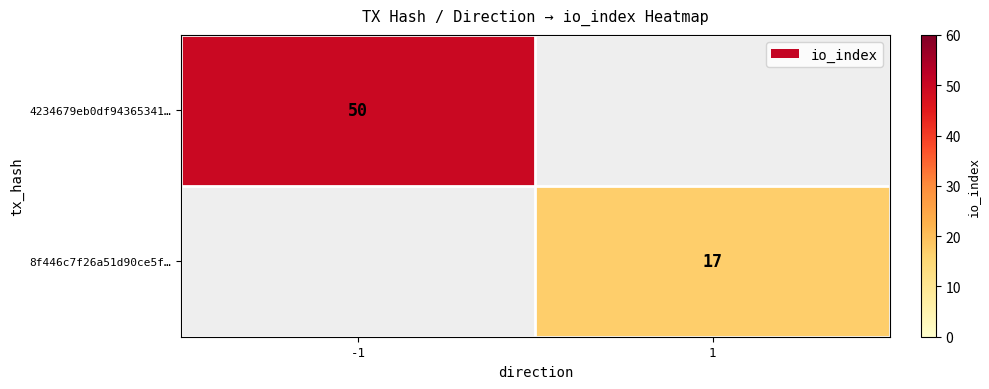

True or false: 4234679eb0df94365341… has a value of 31 at -1.

False